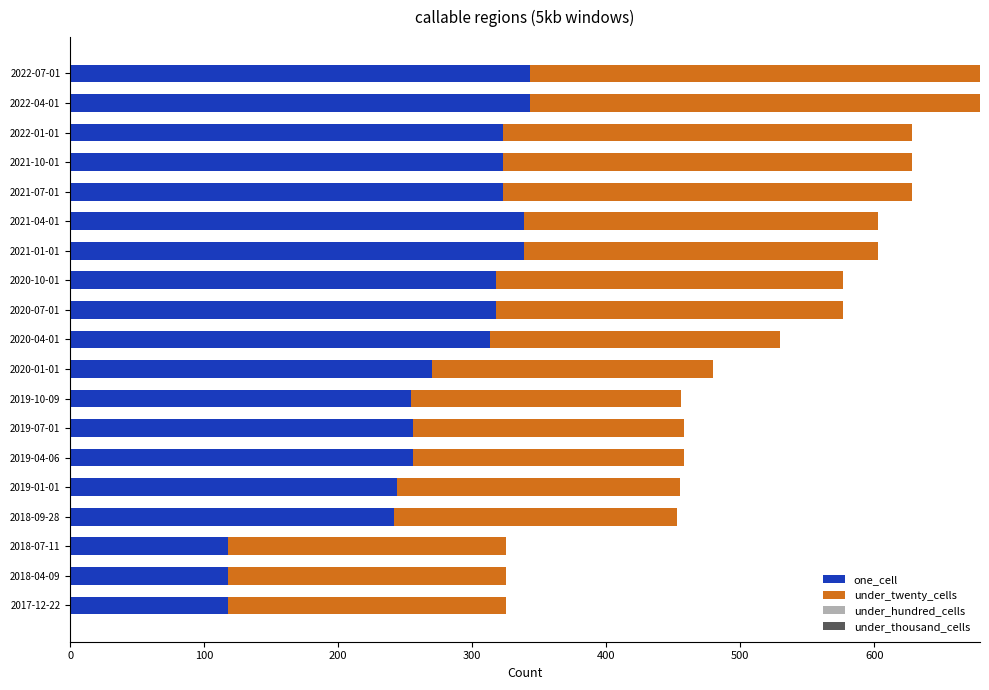

The value of one_cell at 2022-01-01 is 323. True or false?

True